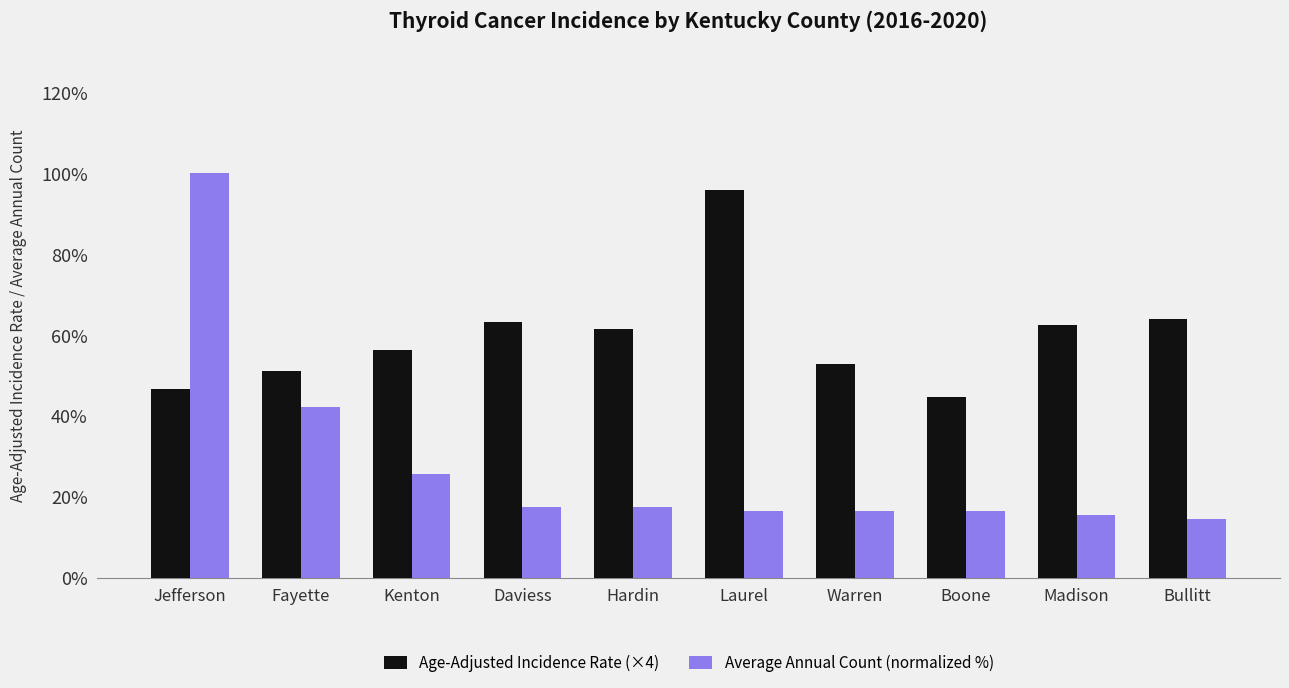

Rank the series by their average value, from lowest to highest.

Average Annual Count (normalized %), Age-Adjusted Incidence Rate (×4)